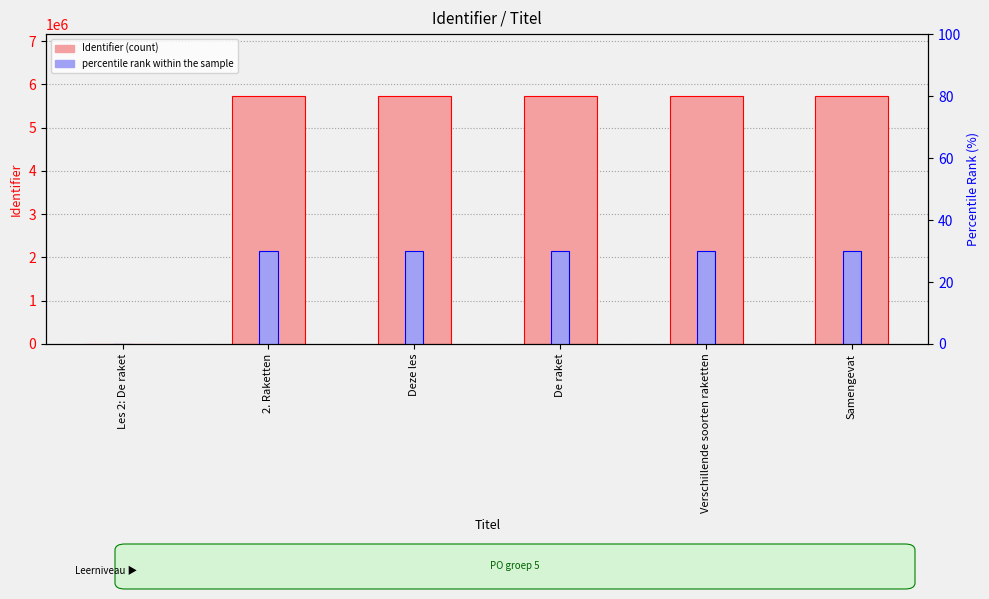

What is the label of the 1st bar from the right?

Samengevat